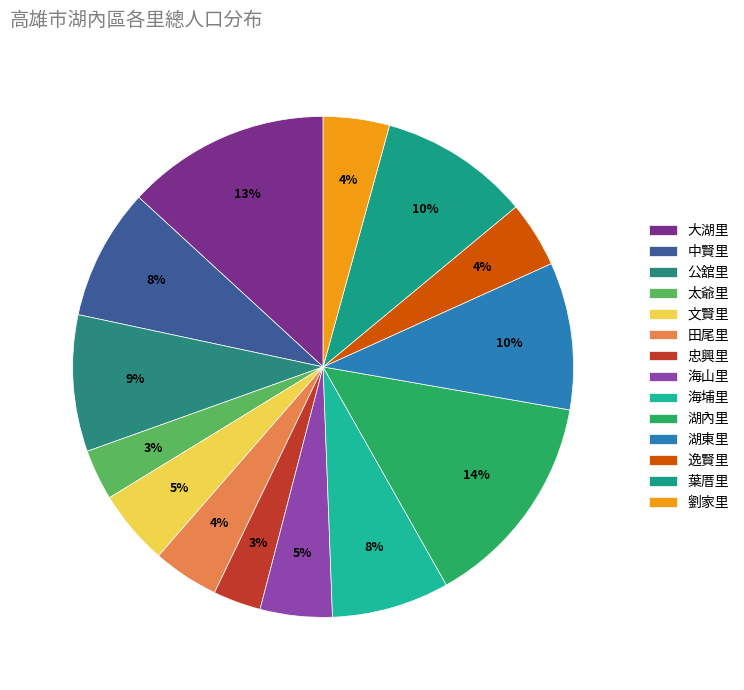

Does 湖東里 account for over 50% of the chart?

No